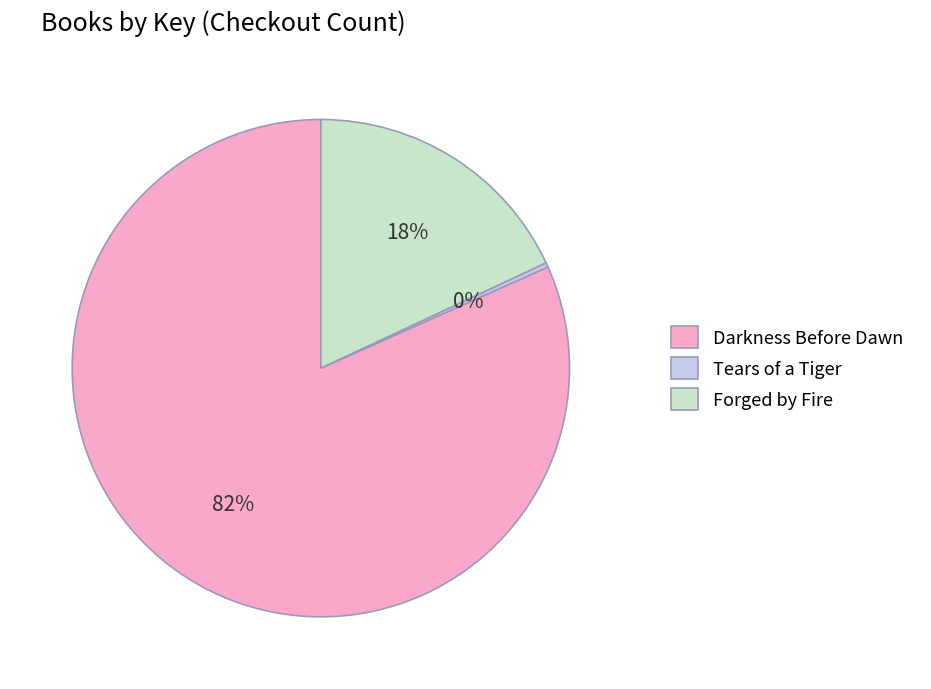

To the nearest percent, what is the average slice percentage?

33%